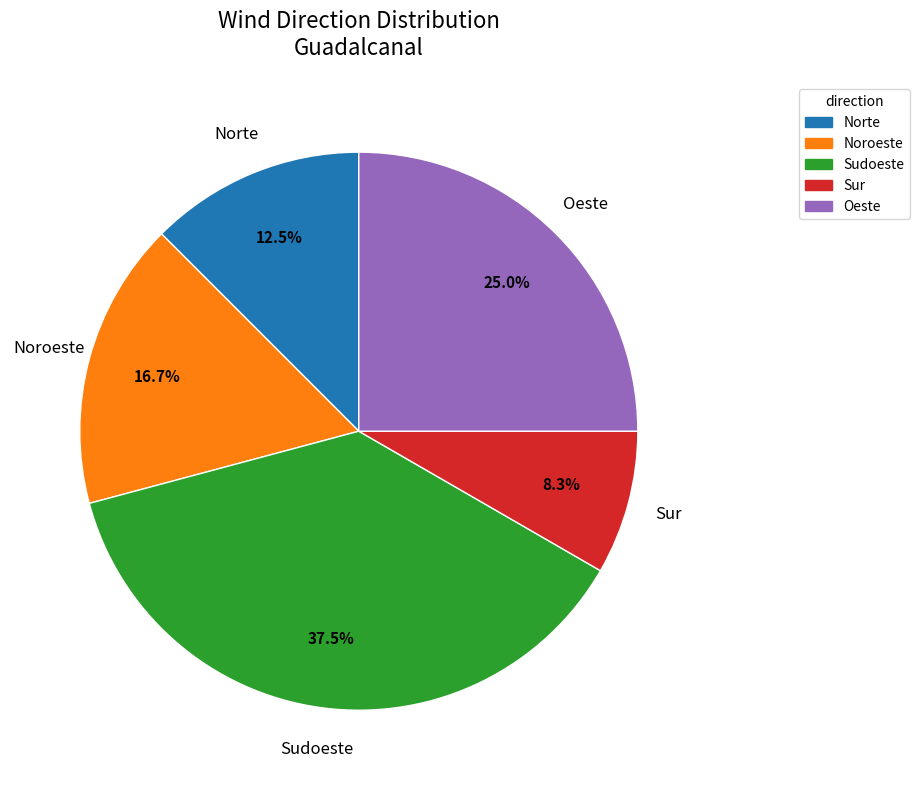

The Oeste slice represents 1% of the pie. True or false?

False